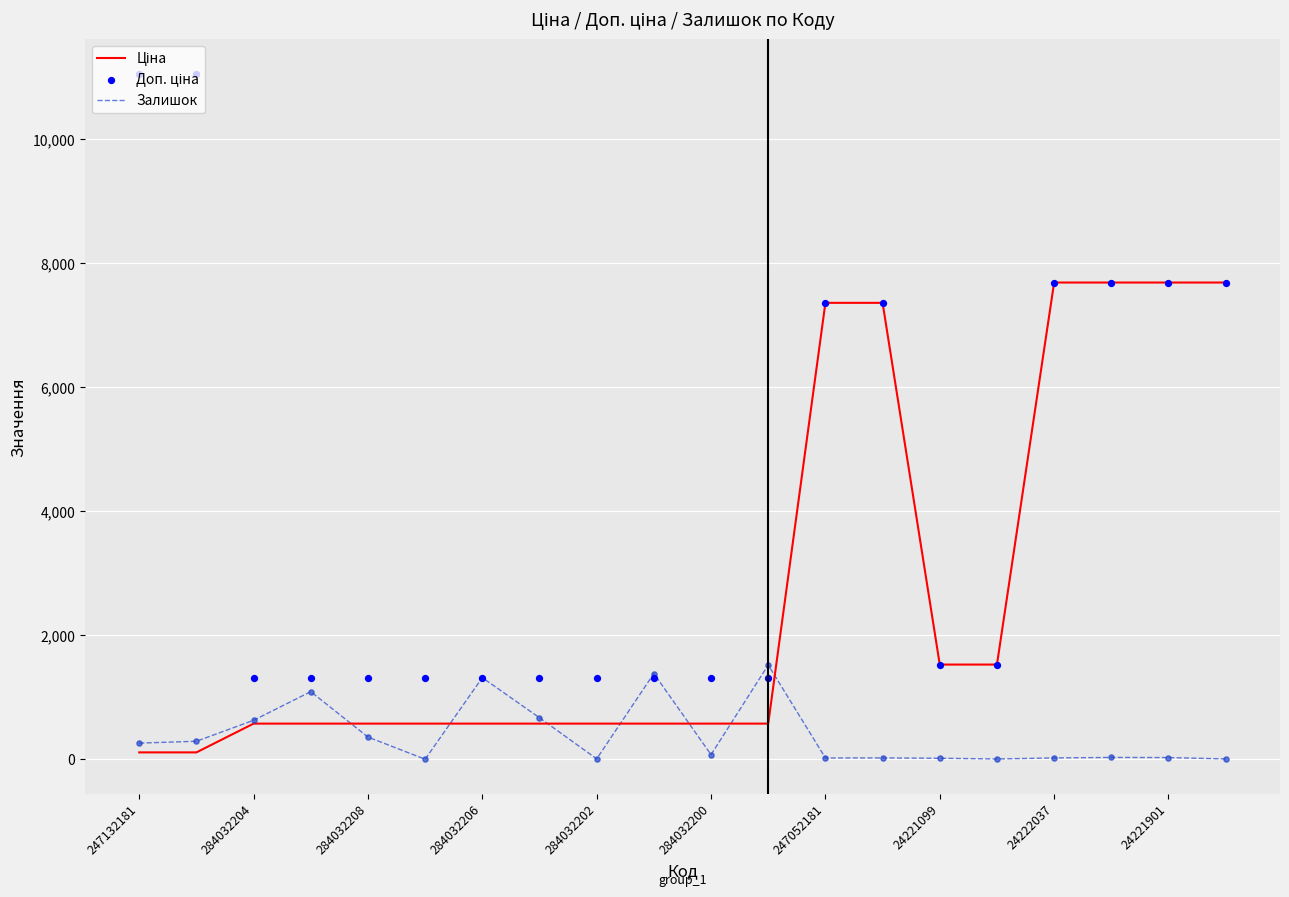

Which series contains the lowest Y value?

Залишок